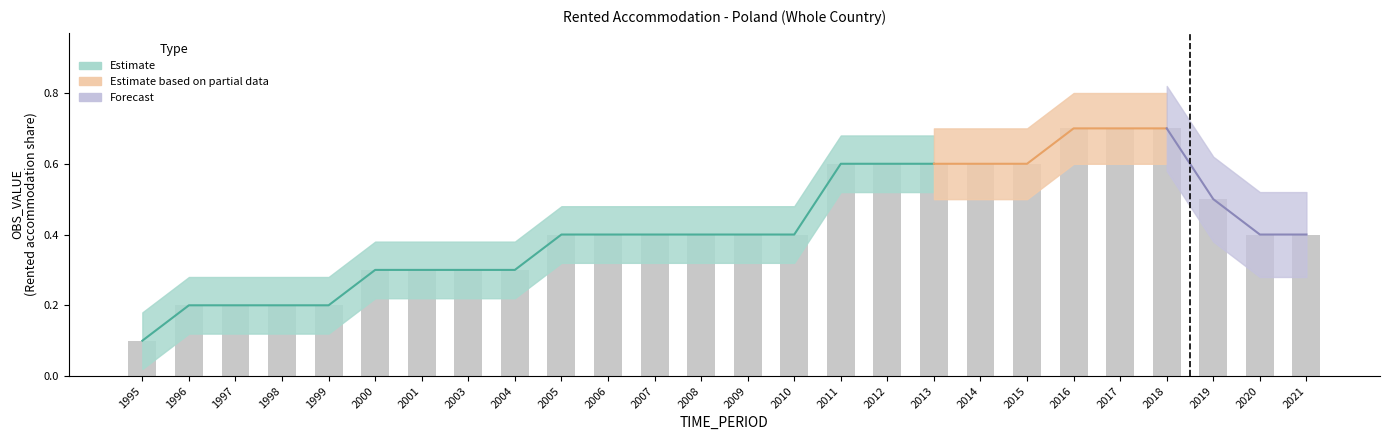

What is the change in value from 1996 to 2015?

+0.4